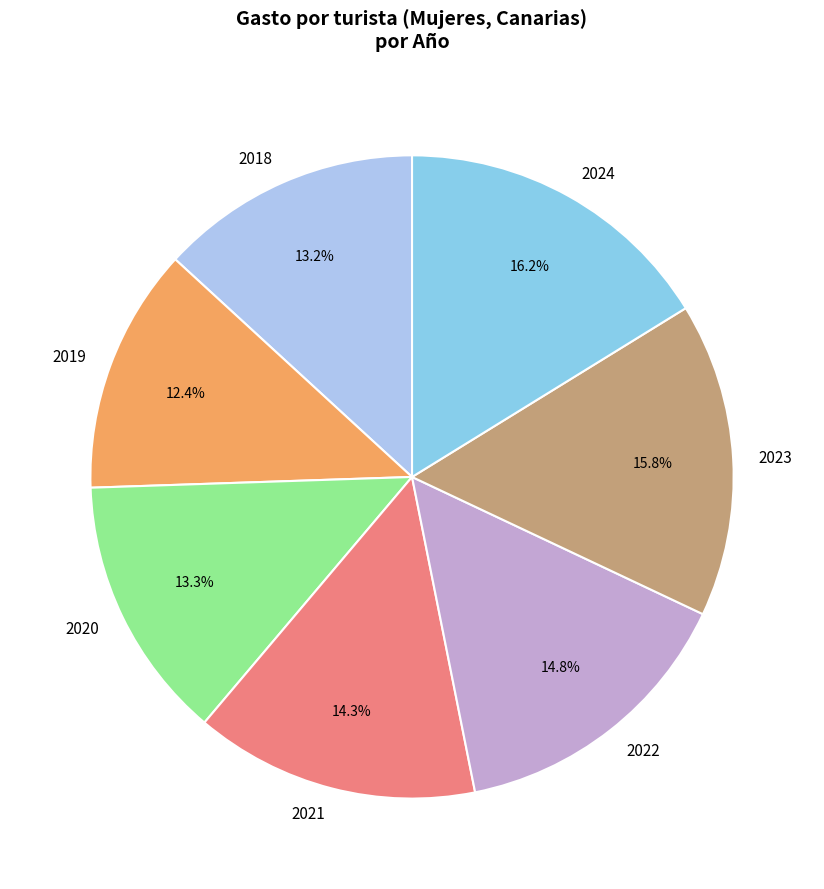

Which category has the smallest portion of the pie?

2019